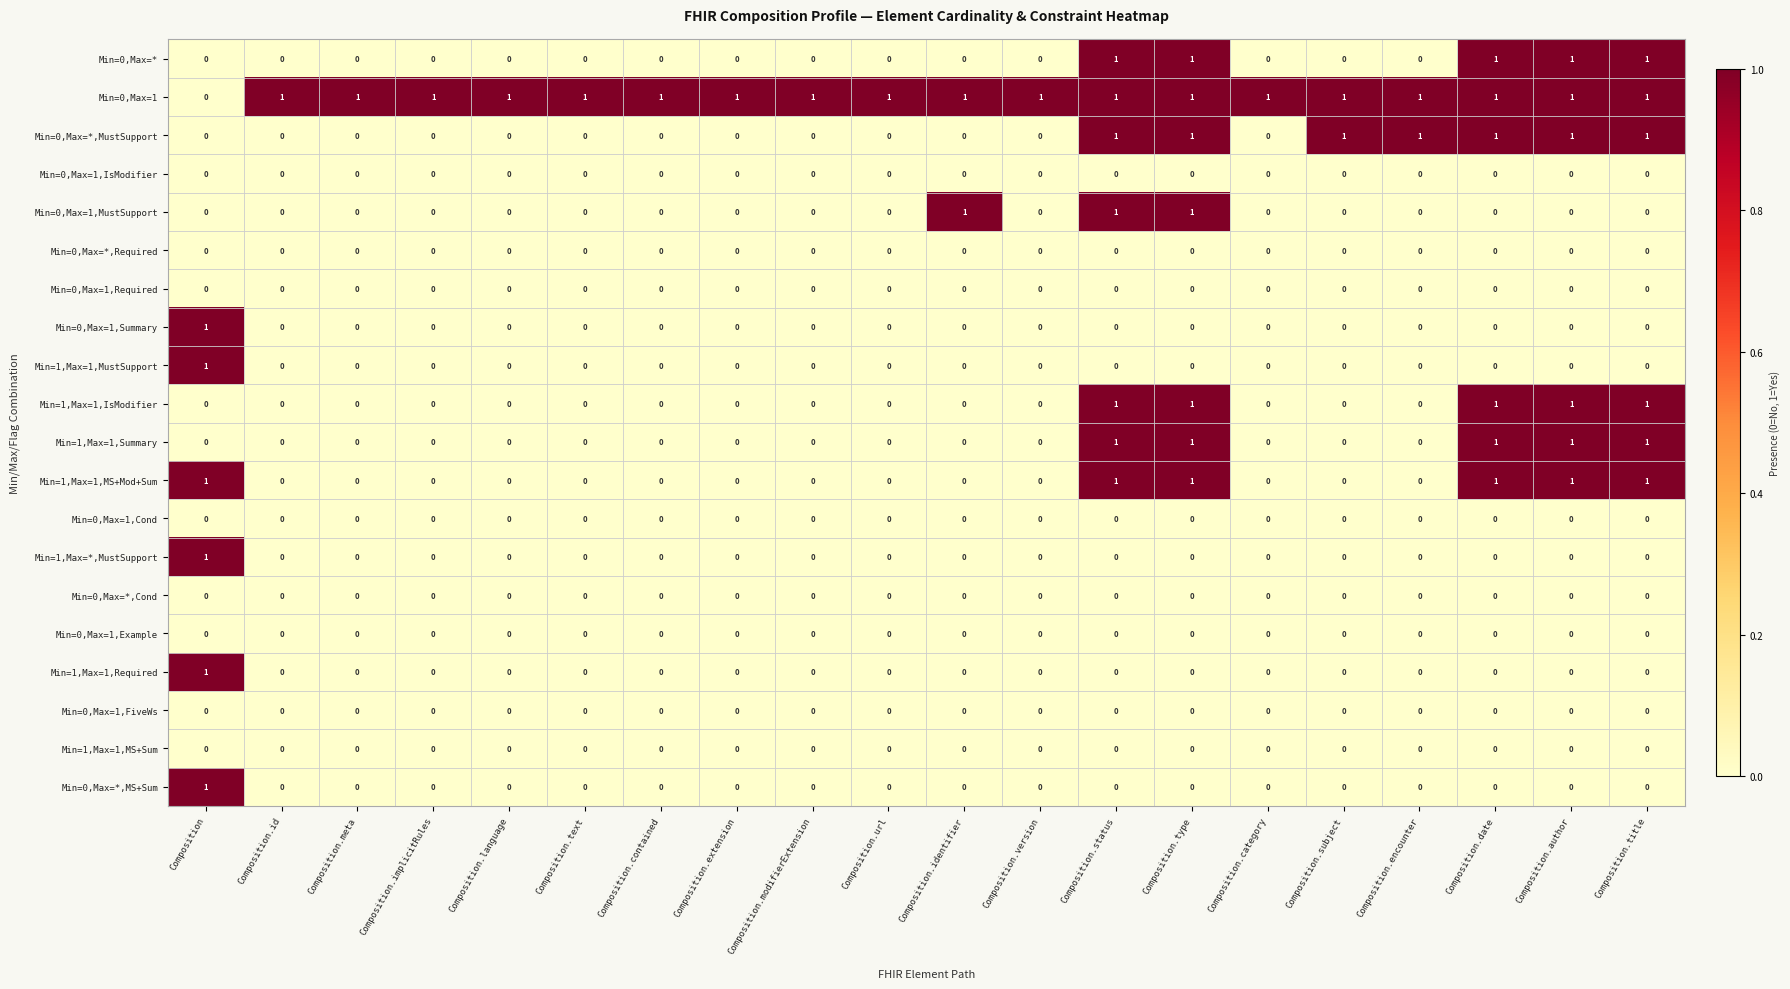

At how many categories does at least one series exceed 0?

20